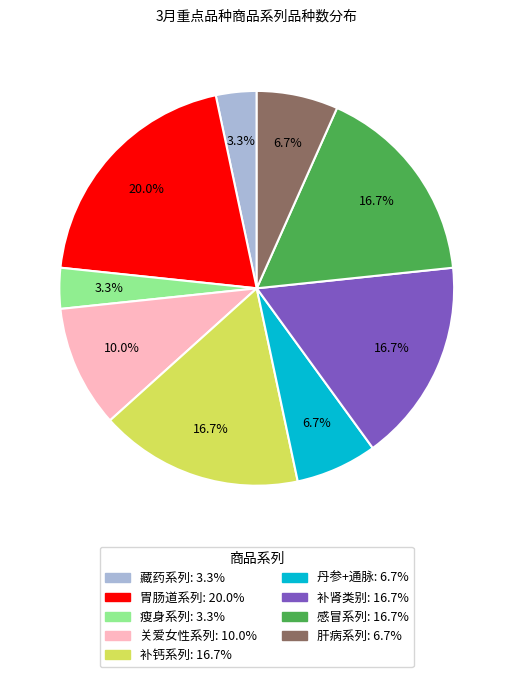

What portion of the pie excludes 丹参+通脉?

93.3%